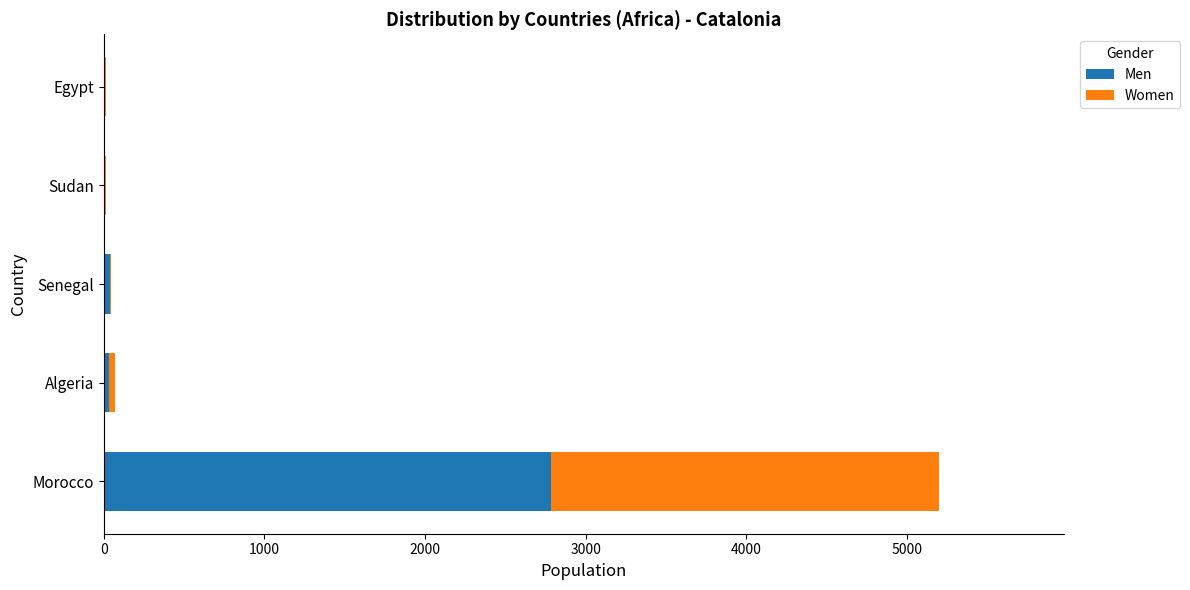

At which label is Men closest to 1395?

Senegal